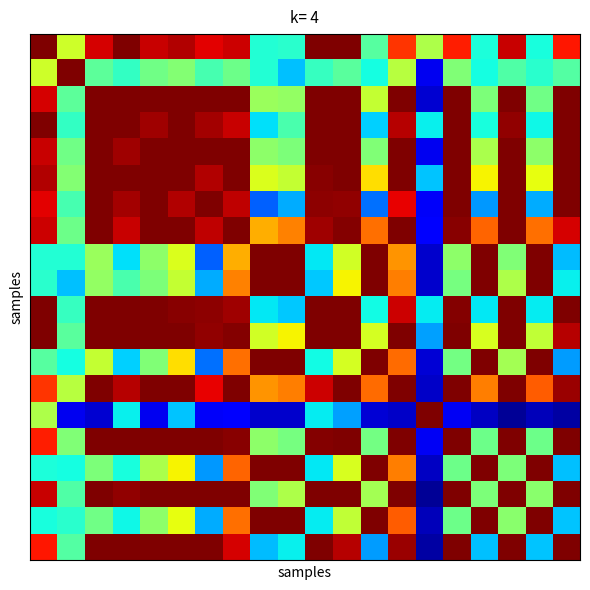

At which category is the sum across all series the highest?

13